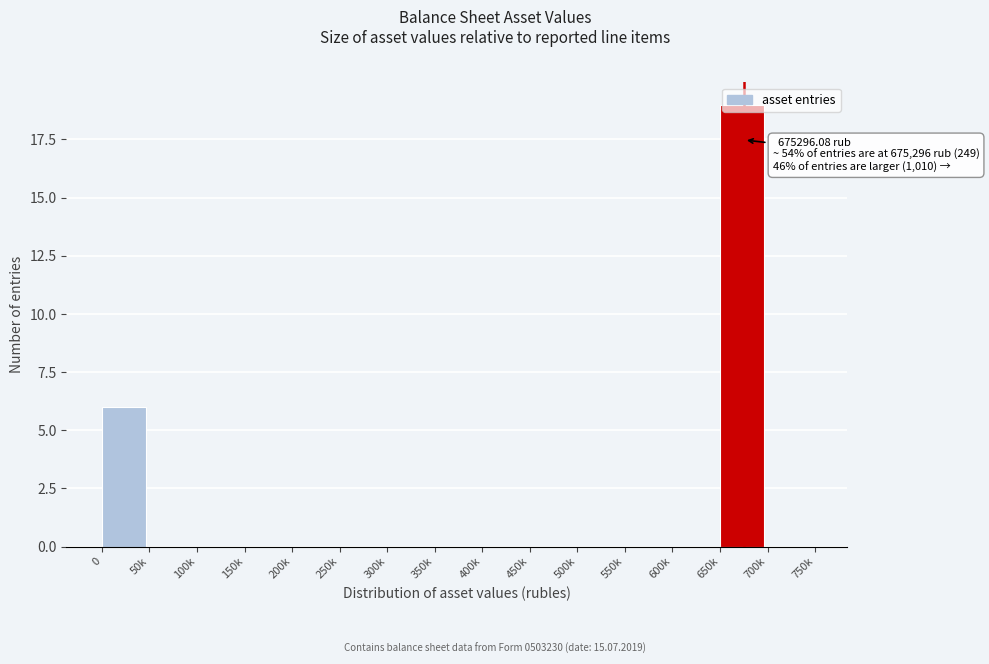

What is the greatest value displayed?

19